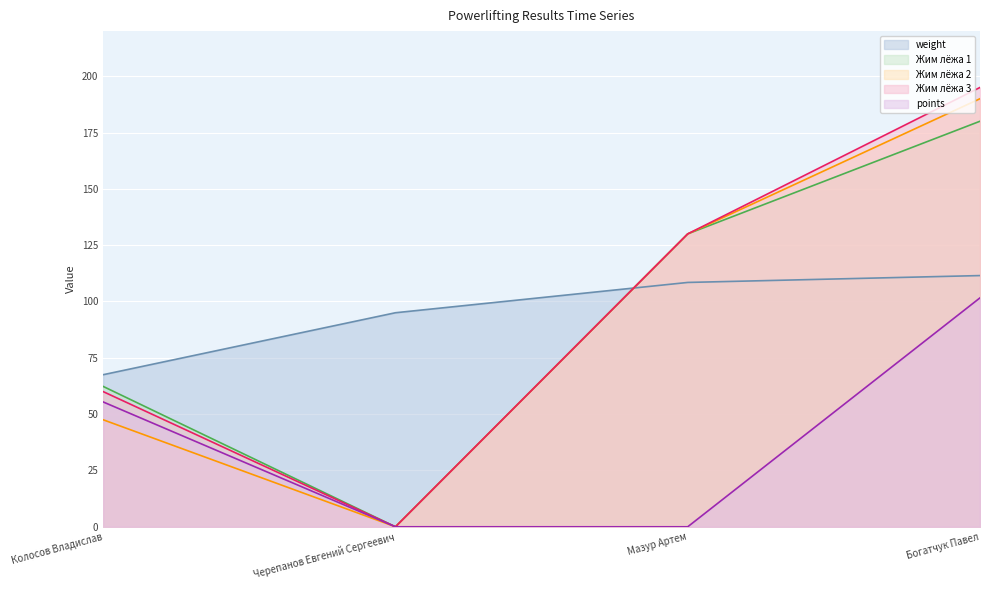

True or false: Жим лёжа 3 and Жим лёжа 2 cross at least once.

False